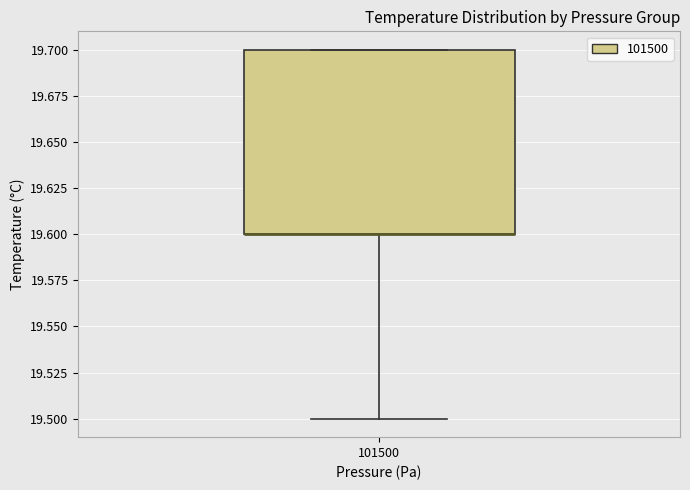

Transcribe this box plot: give where the median line is, the range the box spans, and where the two whiskers end, as read against the y-axis. The values are not printed on the chart, so give them approximately, as read against the axis.

median 19.6 (drawn on the box's lower edge), box 19.6 to 19.7, whiskers 19.5 to 19.7